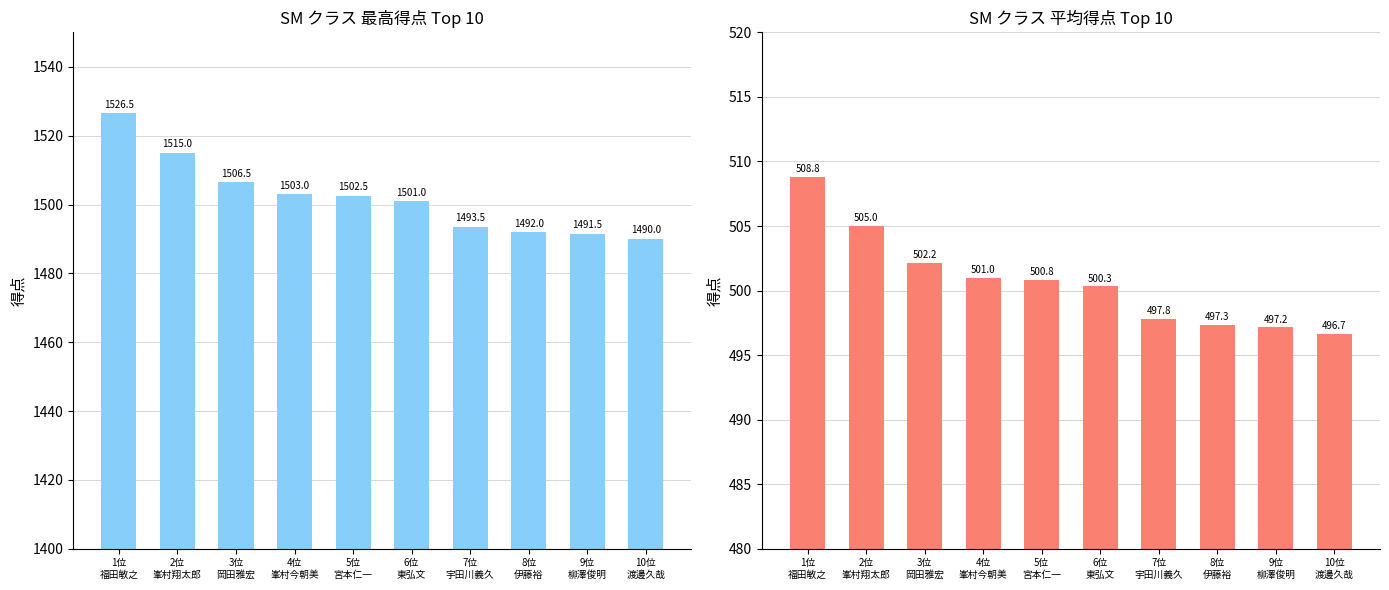

What position from the right is 6位
東弘文?

5